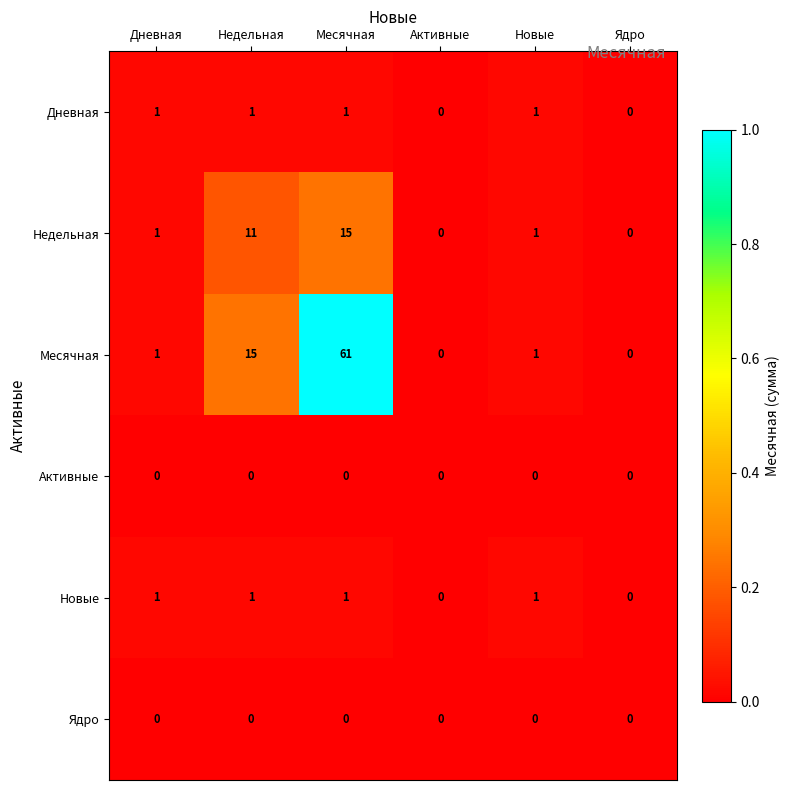

Which series has the largest range (max minus min)?

Месячная